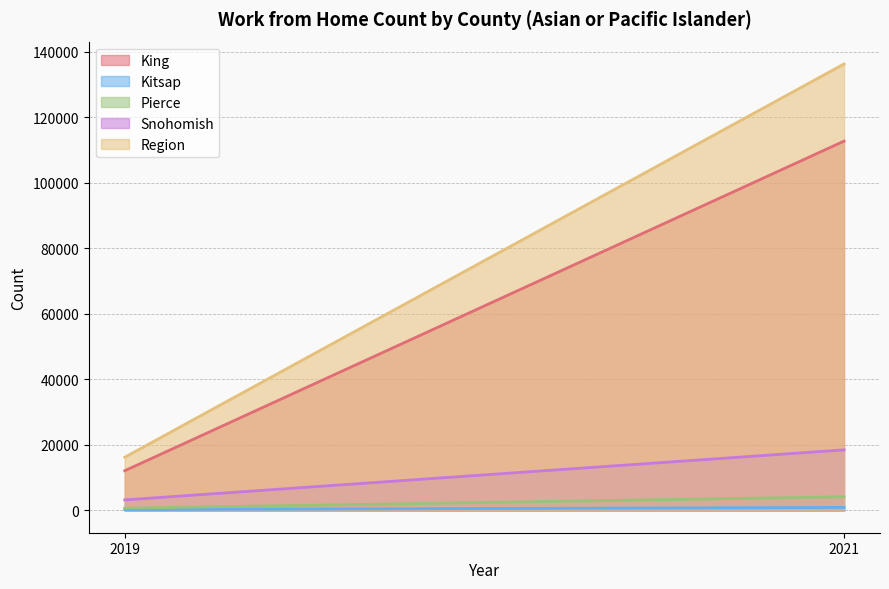

Is the value of Snohomish at 2019 greater than the value of Region at 2019?

No